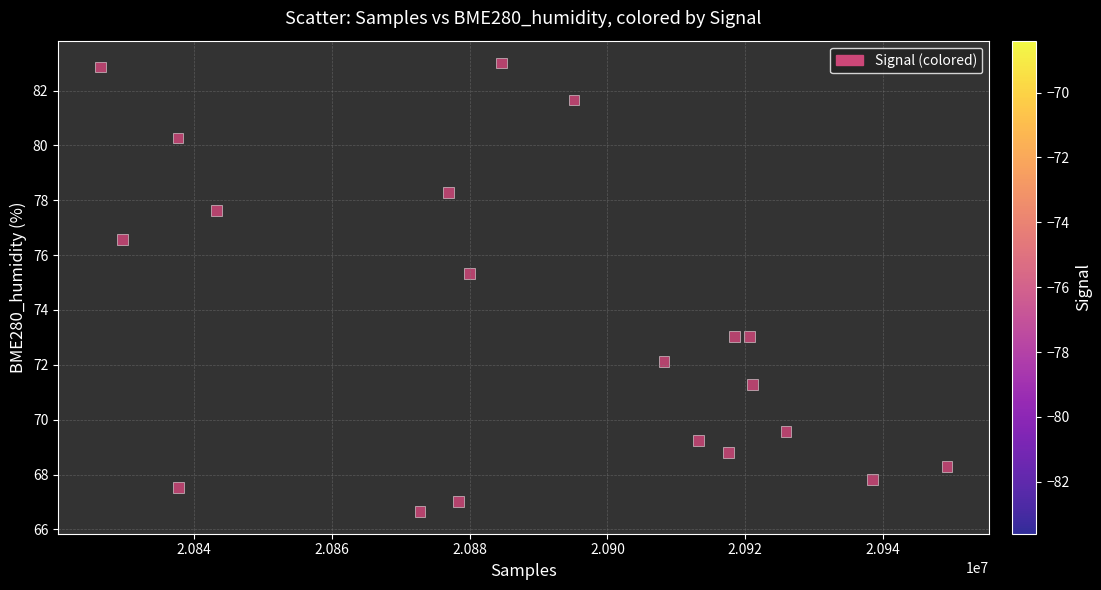

What is the range of Y values (max minus min)?

16.3